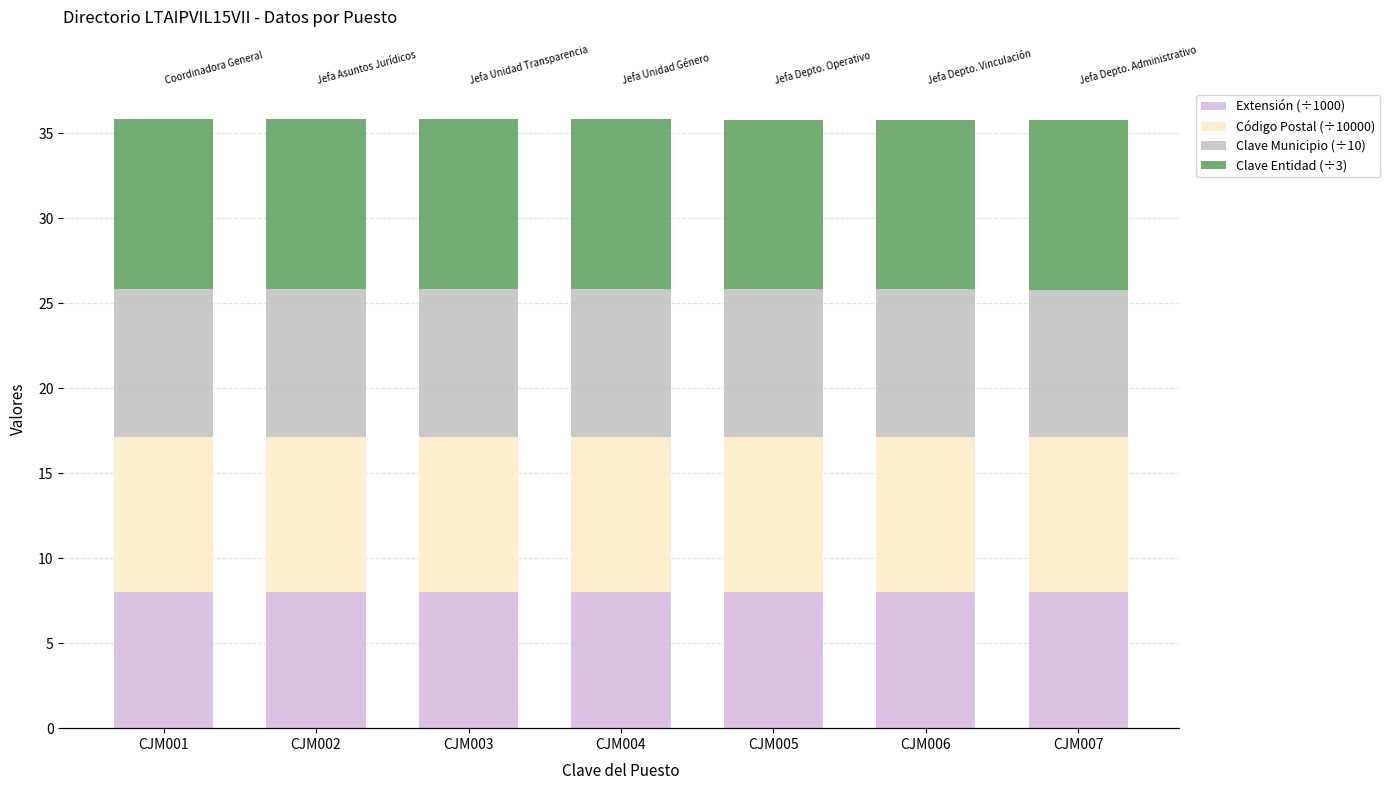

Reading left to right, extract all data points from this chart.

Extensión (÷1000): CJM001=8.0	CJM002=8.0	CJM003=8.0	CJM004=8.0	CJM005=8.0	CJM006=8.0	CJM007=8.0
Código Postal (÷10000): CJM001=9.1	CJM002=9.1	CJM003=9.1	CJM004=9.1	CJM005=9.1	CJM006=9.1	CJM007=9.1
Clave Municipio (÷10): CJM001=8.7	CJM002=8.7	CJM003=8.7	CJM004=8.7	CJM005=8.7	CJM006=8.7	CJM007=8.7
Clave Entidad (÷3): CJM001=10.0	CJM002=10.0	CJM003=10.0	CJM004=10.0	CJM005=10.0	CJM006=10.0	CJM007=10.0